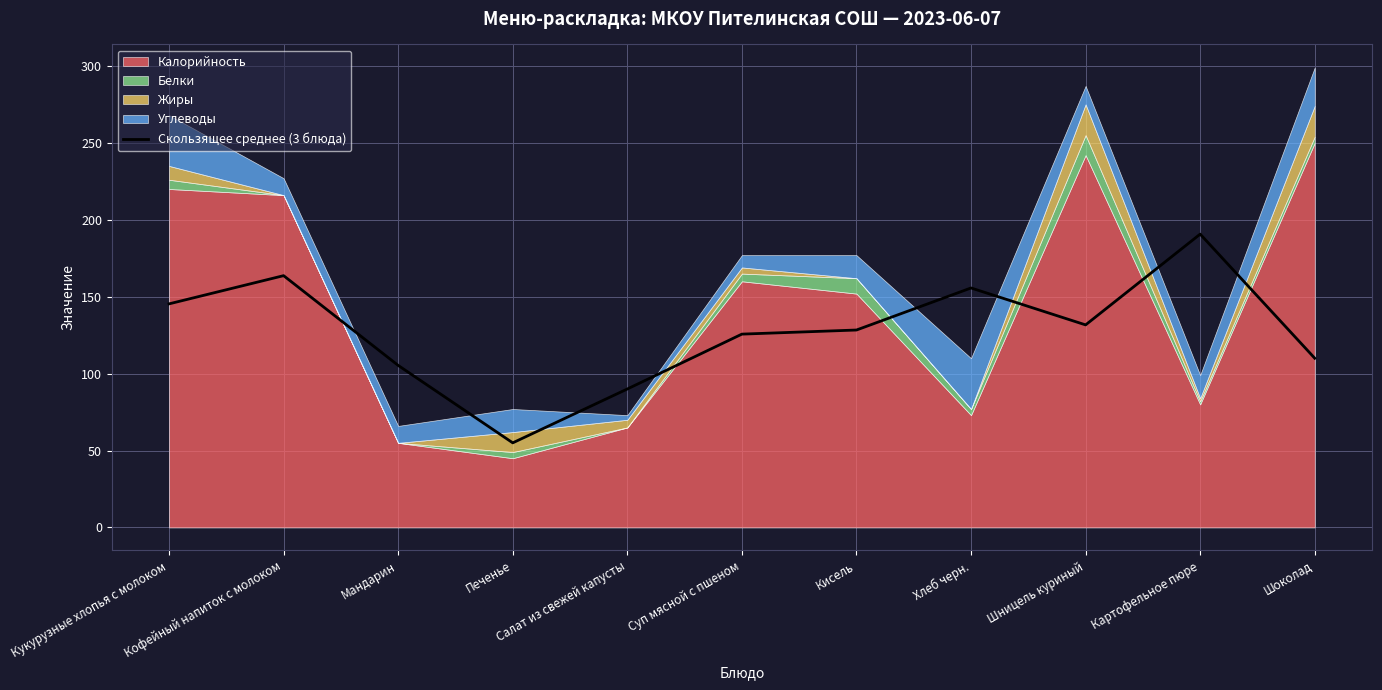

What is the change in value from Мандарин to Суп мясной с пшеном?

+20.3